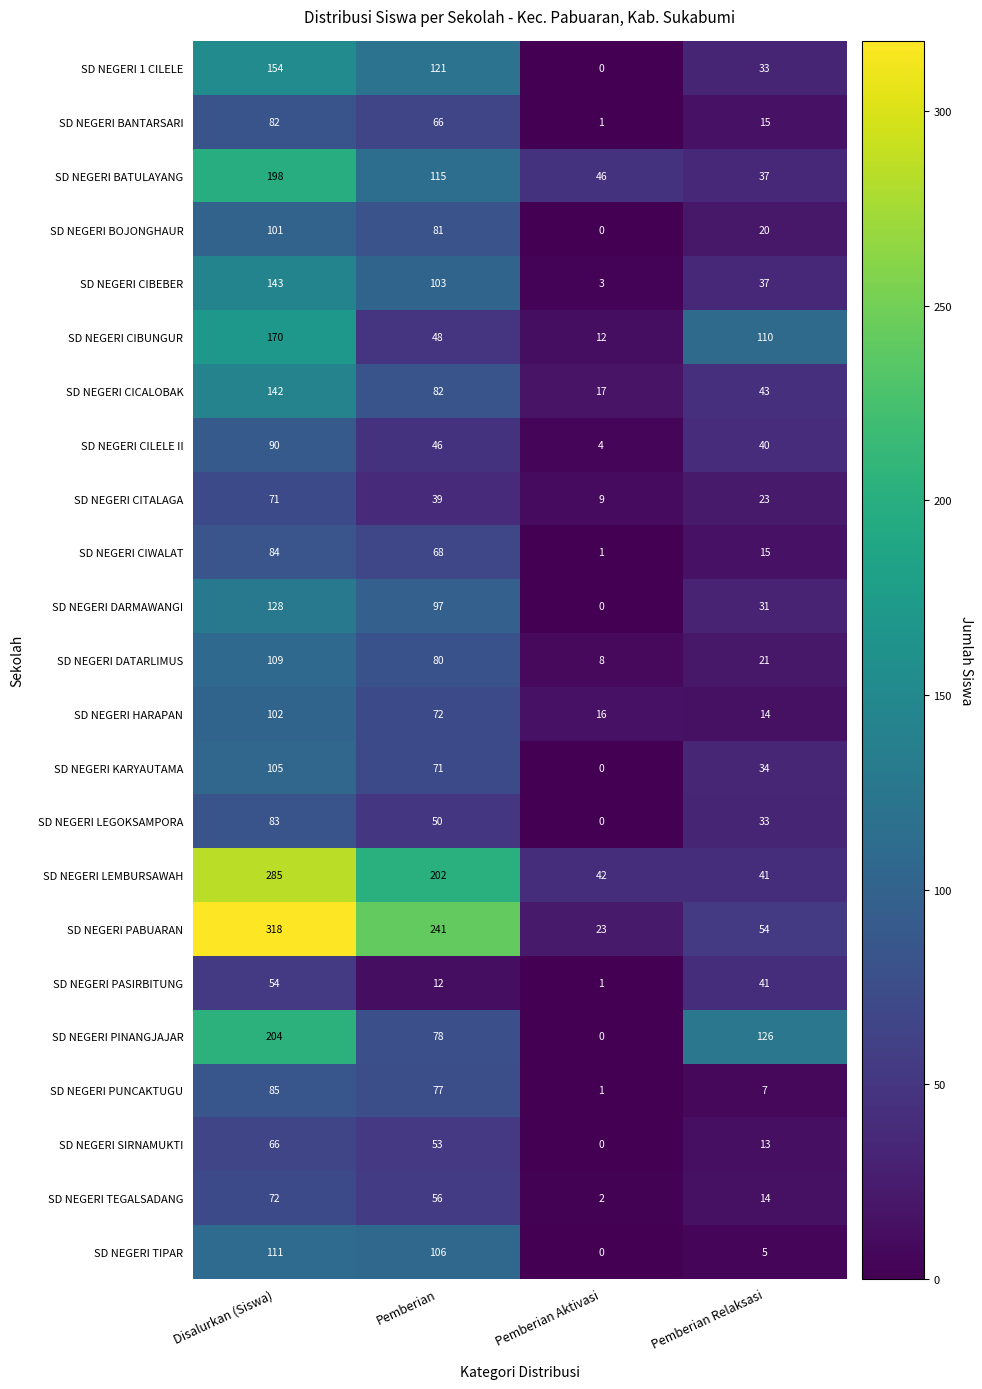

At which category does the chart reach its peak across all series?

Disalurkan (Siswa)